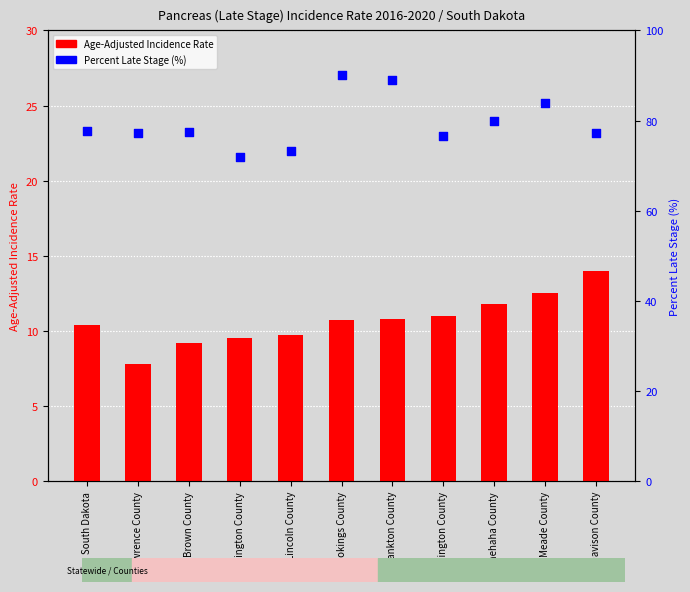

Is the value of Percent Late Stage at Meade County greater than the value of Age-Adjusted Incidence Rate at Codington County?

Yes